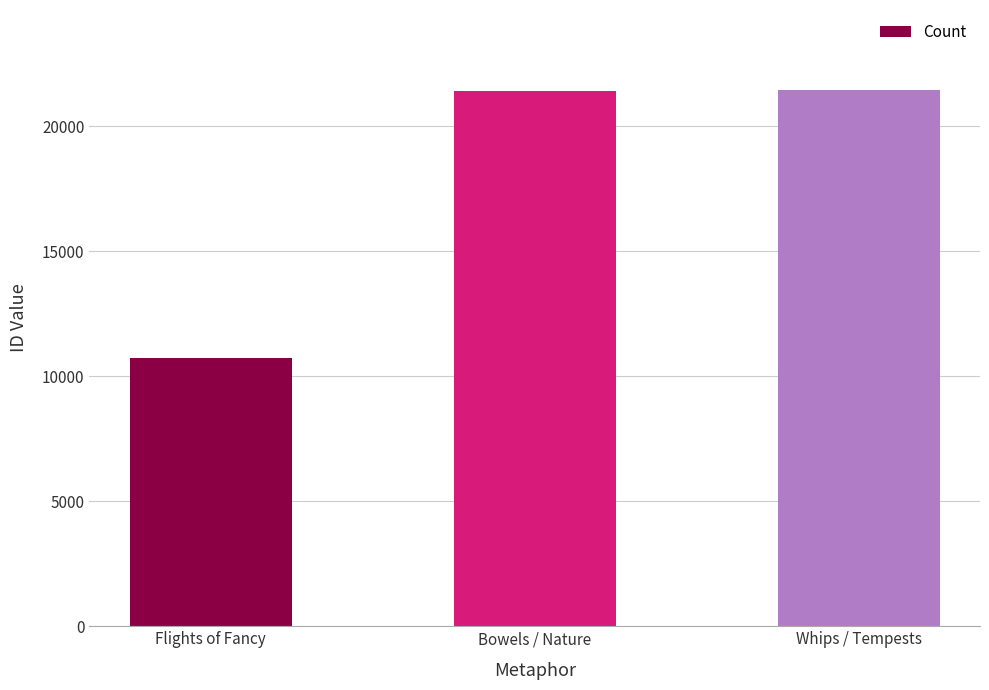

What is the value of the 3rd bar from the left?

21439